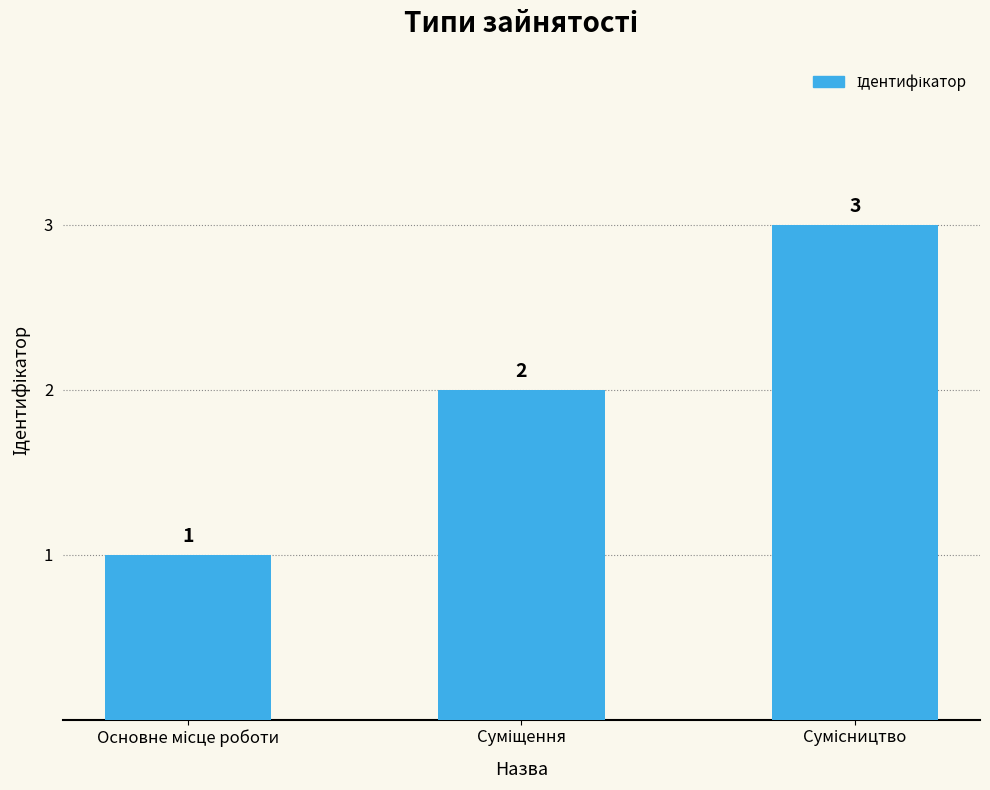

How many bars are there in total?

3